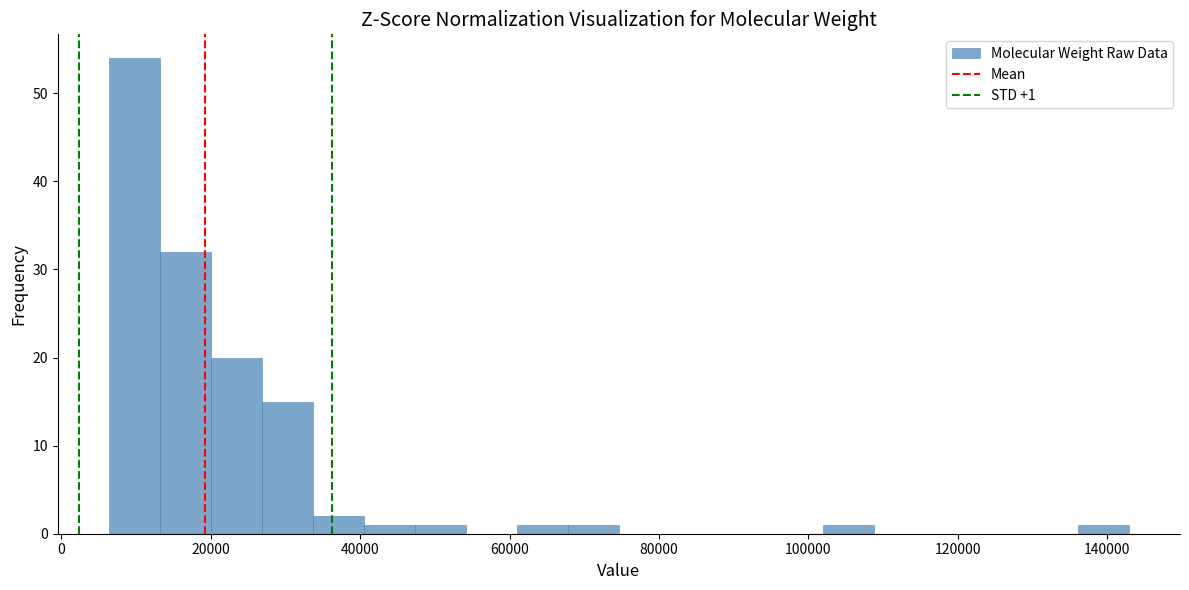

Read against the x-axis, roughly where is the centre of the tallest bar?

10000